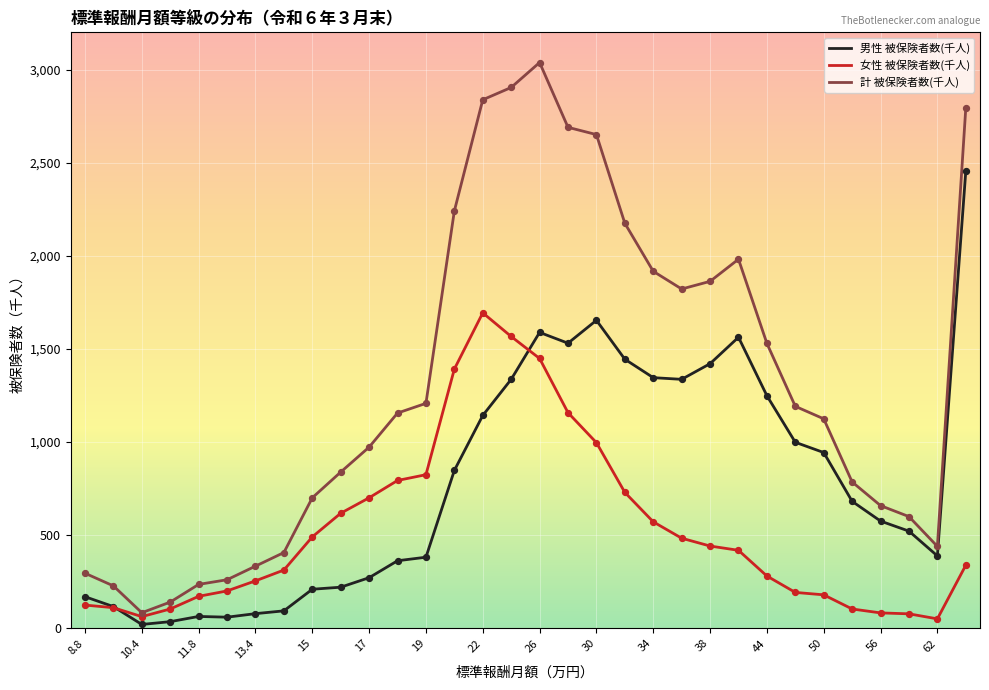

At how many categories does at least one series exceed 1877?

10